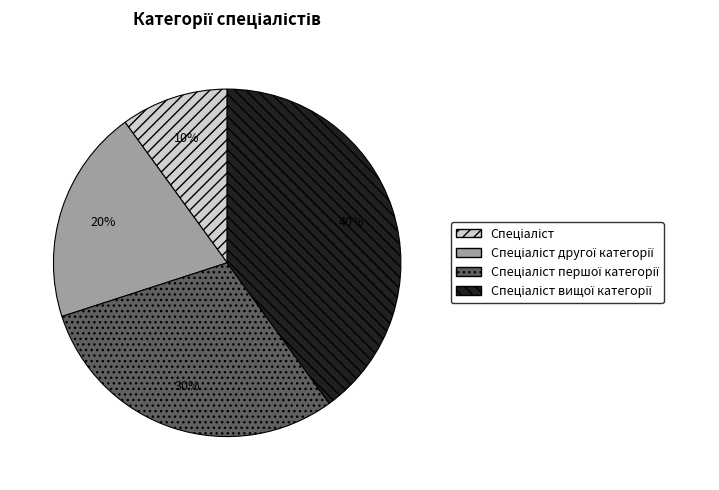

To the nearest percent, what is the average slice percentage?

25%